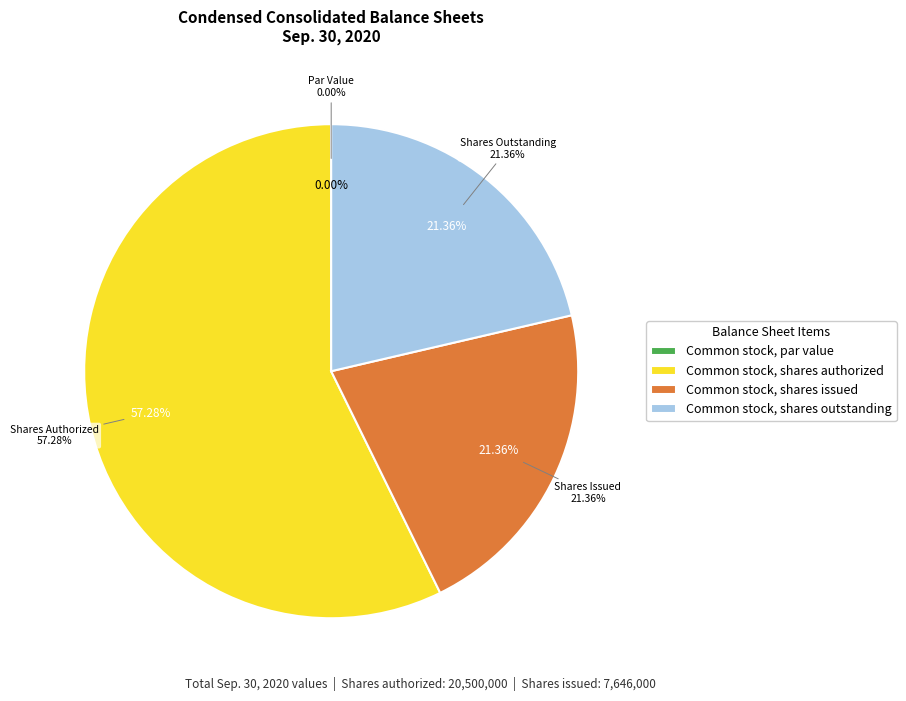

To the nearest percent, what is the average slice percentage?

25%